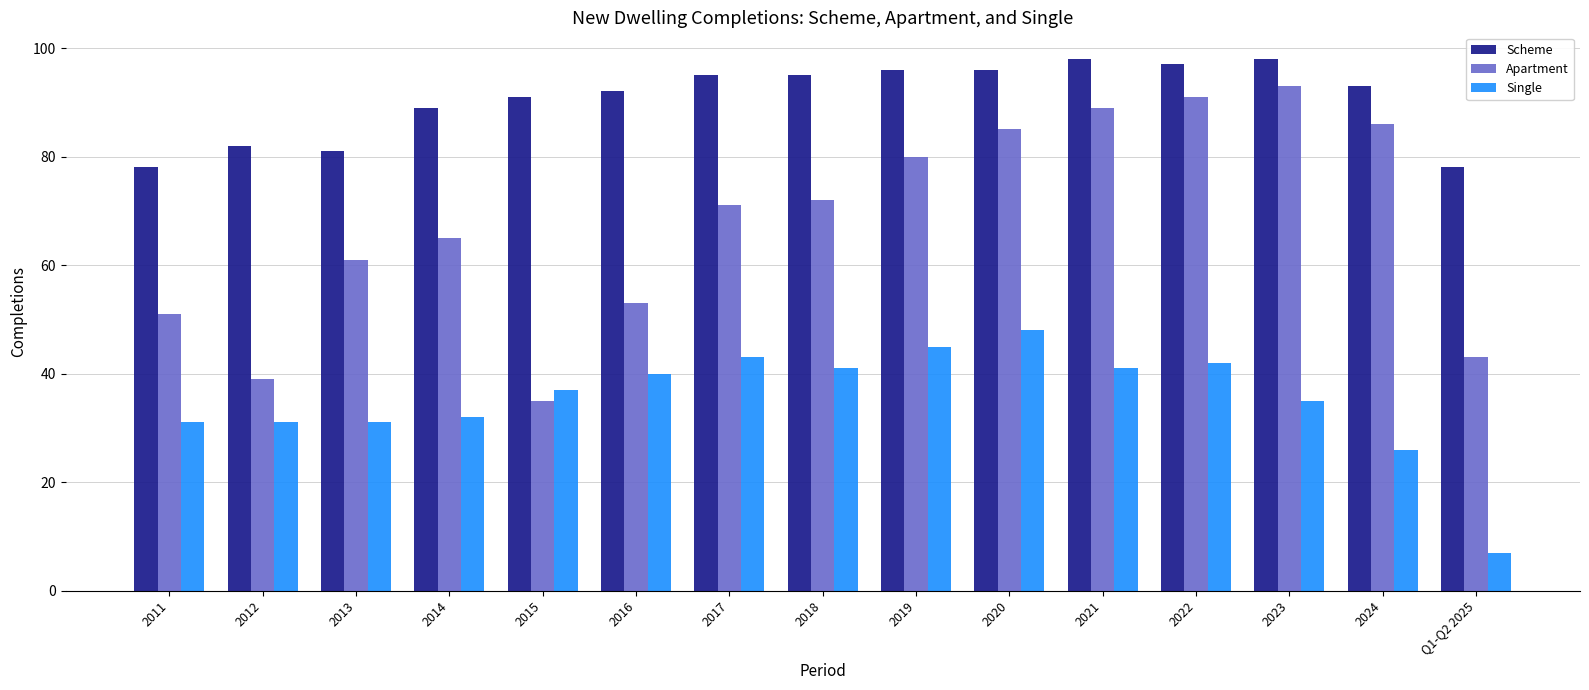

What is the average value of the Single series?

35